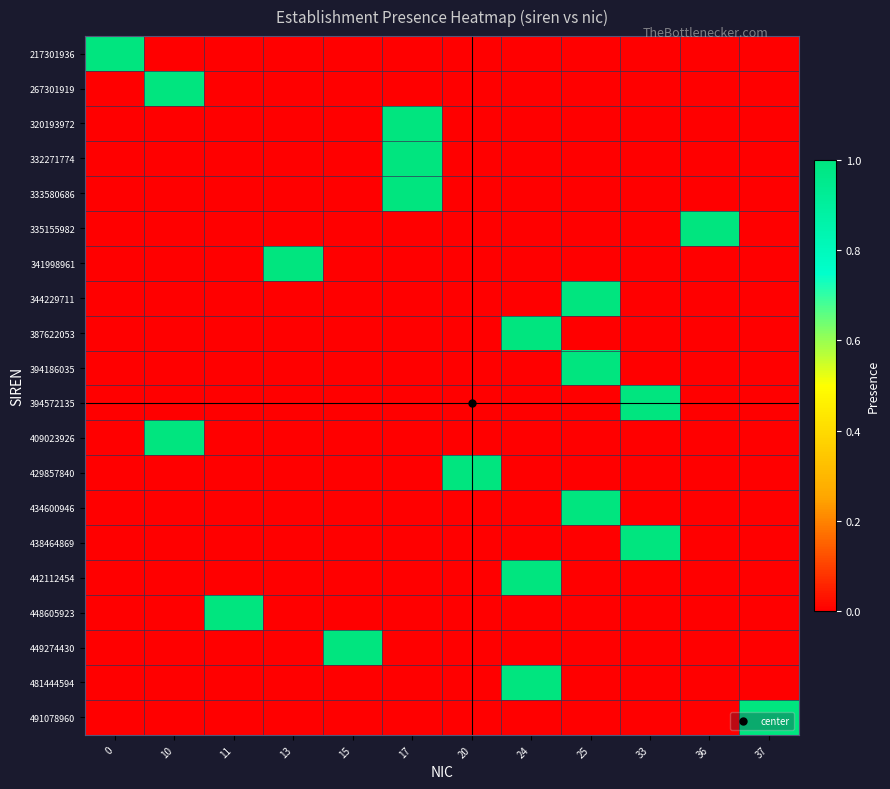

Reading left to right, what are all the values shown in this chart?

217301936: 0=1	10=0	11=0	13=0	15=0	17=0	20=0	24=0	25=0	33=0	36=0	37=0
267301919: 0=0	10=1	11=0	13=0	15=0	17=0	20=0	24=0	25=0	33=0	36=0	37=0
320193972: 0=0	10=0	11=0	13=0	15=0	17=1	20=0	24=0	25=0	33=0	36=0	37=0
332271774: 0=0	10=0	11=0	13=0	15=0	17=1	20=0	24=0	25=0	33=0	36=0	37=0
333580686: 0=0	10=0	11=0	13=0	15=0	17=1	20=0	24=0	25=0	33=0	36=0	37=0
335155982: 0=0	10=0	11=0	13=0	15=0	17=0	20=0	24=0	25=0	33=0	36=1	37=0
341998961: 0=0	10=0	11=0	13=1	15=0	17=0	20=0	24=0	25=0	33=0	36=0	37=0
344229711: 0=0	10=0	11=0	13=0	15=0	17=0	20=0	24=0	25=1	33=0	36=0	37=0
387622053: 0=0	10=0	11=0	13=0	15=0	17=0	20=0	24=1	25=0	33=0	36=0	37=0
394186035: 0=0	10=0	11=0	13=0	15=0	17=0	20=0	24=0	25=1	33=0	36=0	37=0
394572135: 0=0	10=0	11=0	13=0	15=0	17=0	20=0	24=0	25=0	33=1	36=0	37=0
409023926: 0=0	10=1	11=0	13=0	15=0	17=0	20=0	24=0	25=0	33=0	36=0	37=0
429857840: 0=0	10=0	11=0	13=0	15=0	17=0	20=1	24=0	25=0	33=0	36=0	37=0
434600946: 0=0	10=0	11=0	13=0	15=0	17=0	20=0	24=0	25=1	33=0	36=0	37=0
438464869: 0=0	10=0	11=0	13=0	15=0	17=0	20=0	24=0	25=0	33=1	36=0	37=0
442112454: 0=0	10=0	11=0	13=0	15=0	17=0	20=0	24=1	25=0	33=0	36=0	37=0
448605923: 0=0	10=0	11=1	13=0	15=0	17=0	20=0	24=0	25=0	33=0	36=0	37=0
449274430: 0=0	10=0	11=0	13=0	15=1	17=0	20=0	24=0	25=0	33=0	36=0	37=0
481444594: 0=0	10=0	11=0	13=0	15=0	17=0	20=0	24=1	25=0	33=0	36=0	37=0
491078960: 0=0	10=0	11=0	13=0	15=0	17=0	20=0	24=0	25=0	33=0	36=0	37=1